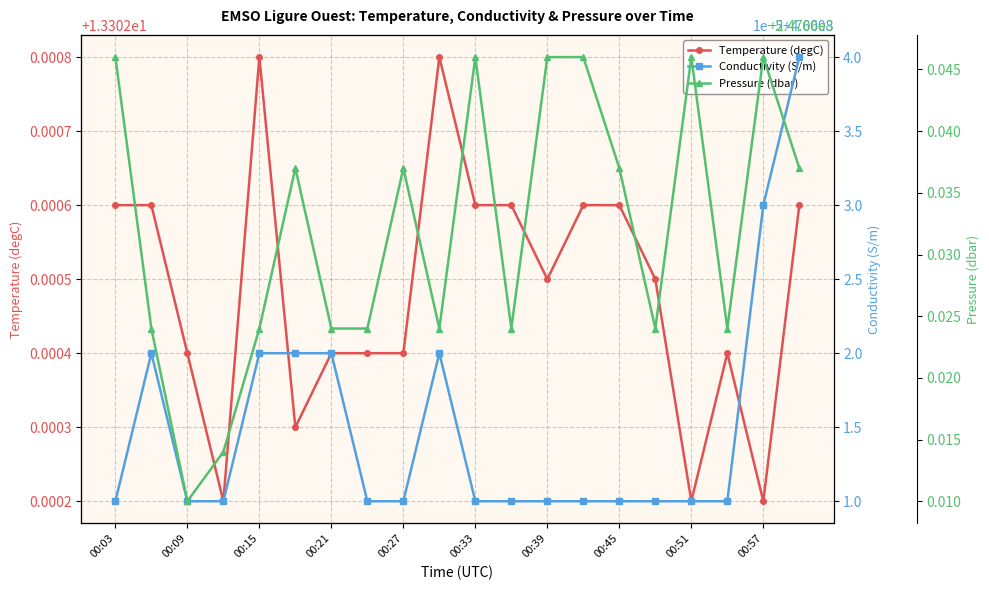

How many Temperature (degC) values are between 13 and 14?

20